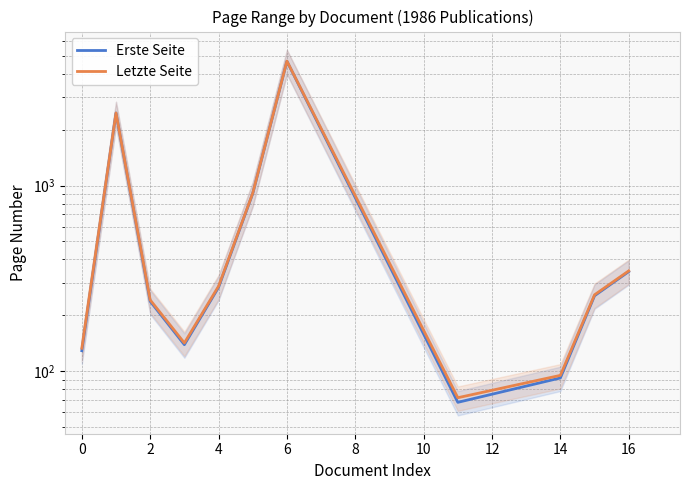

Rank the series by their maximum value, from lowest to highest.

Erste Seite, Letzte Seite